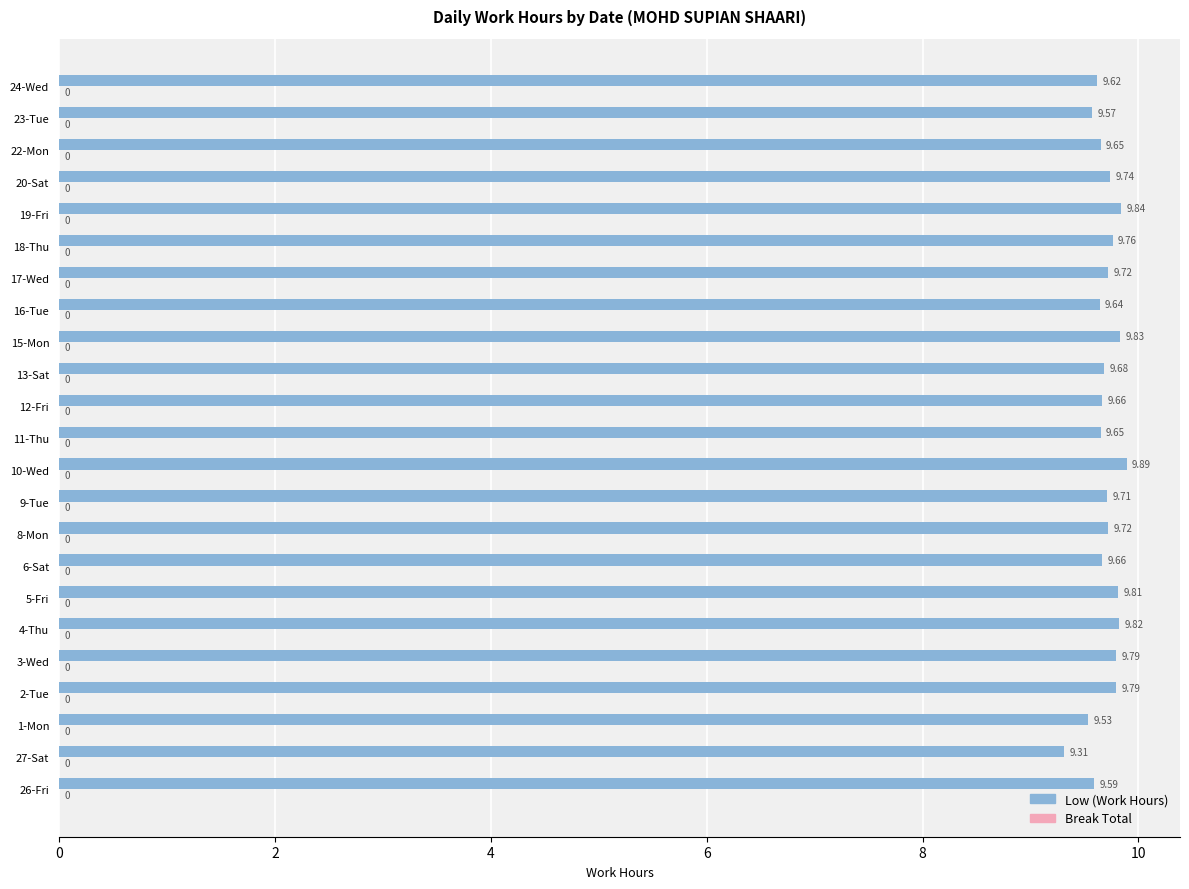

Approximately how many times larger is the value at 12-Fri compared to 16-Tue?

1.0